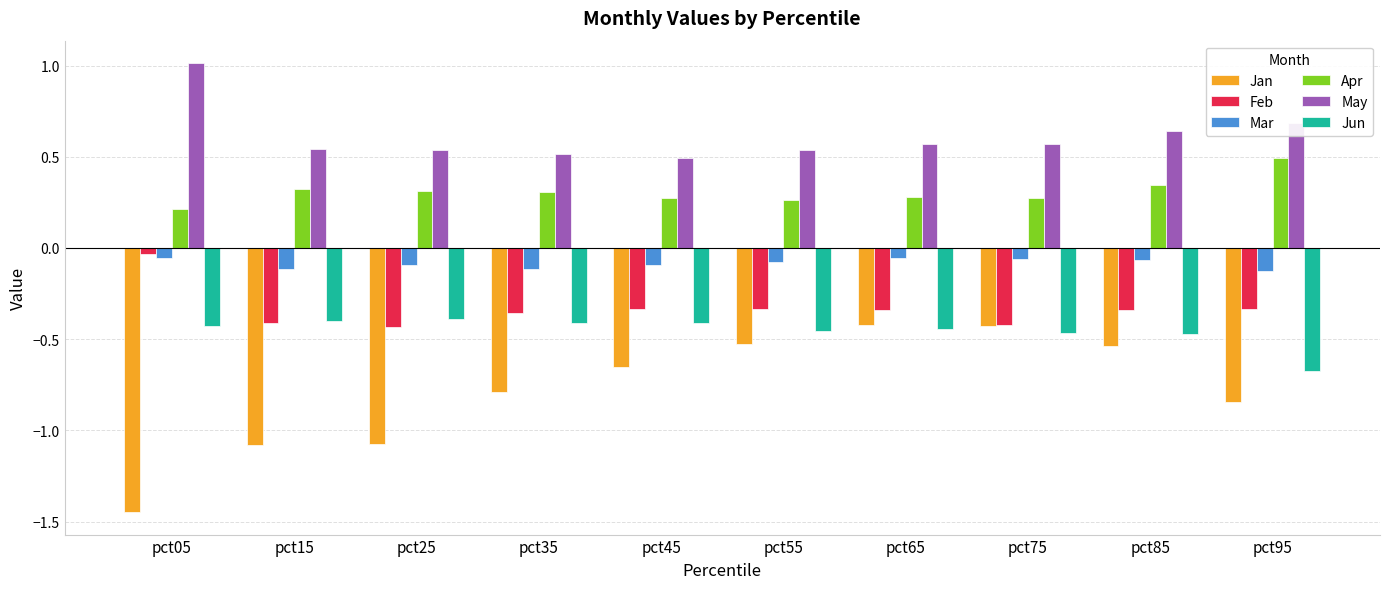

What is the sum of all Mar values?

-0.9